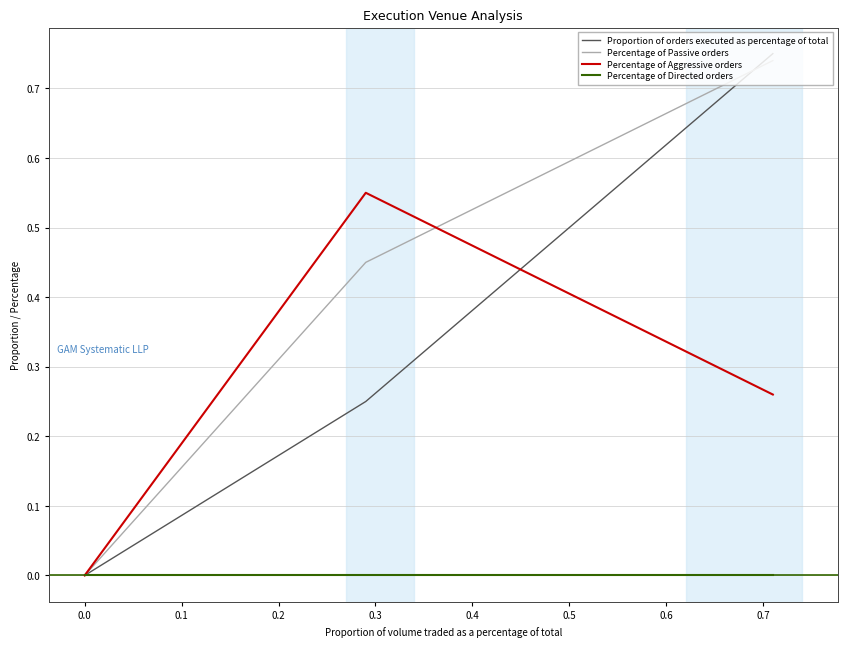

How many interior local peaks does the Percentage of Aggressive orders series have?

1